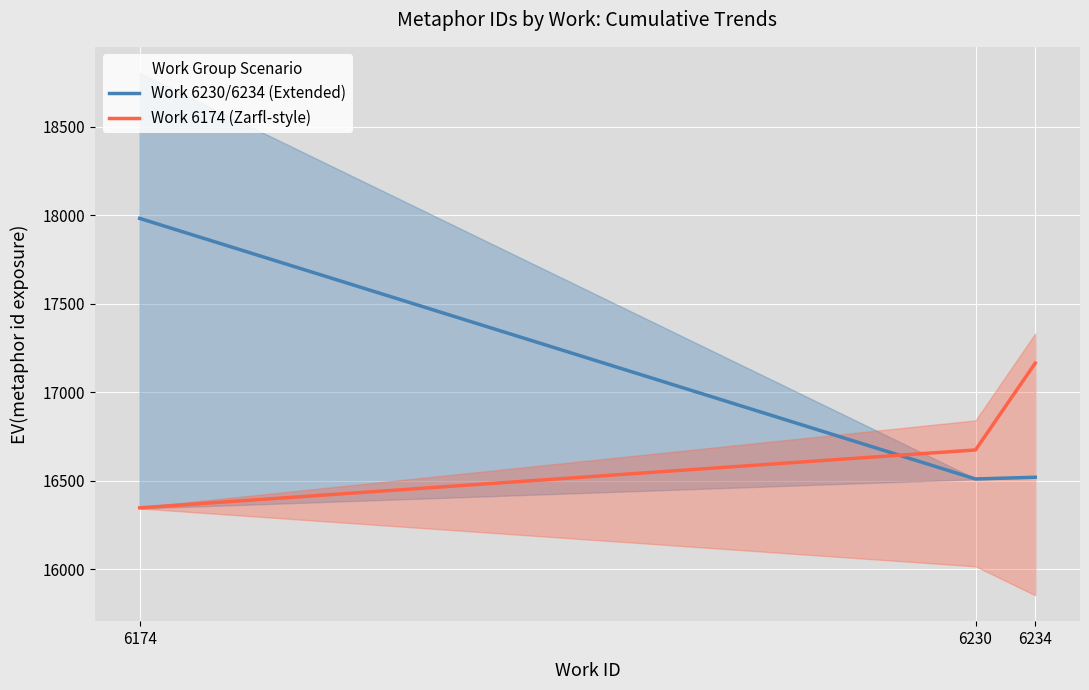

Reading right to left, list all the values displayed in this chart.

Work 6230/6234 (Extended): 16519.2	16509.5	17981.2
Work 6174 (Zarfl-style): 17163.8	16673.4	16346.5